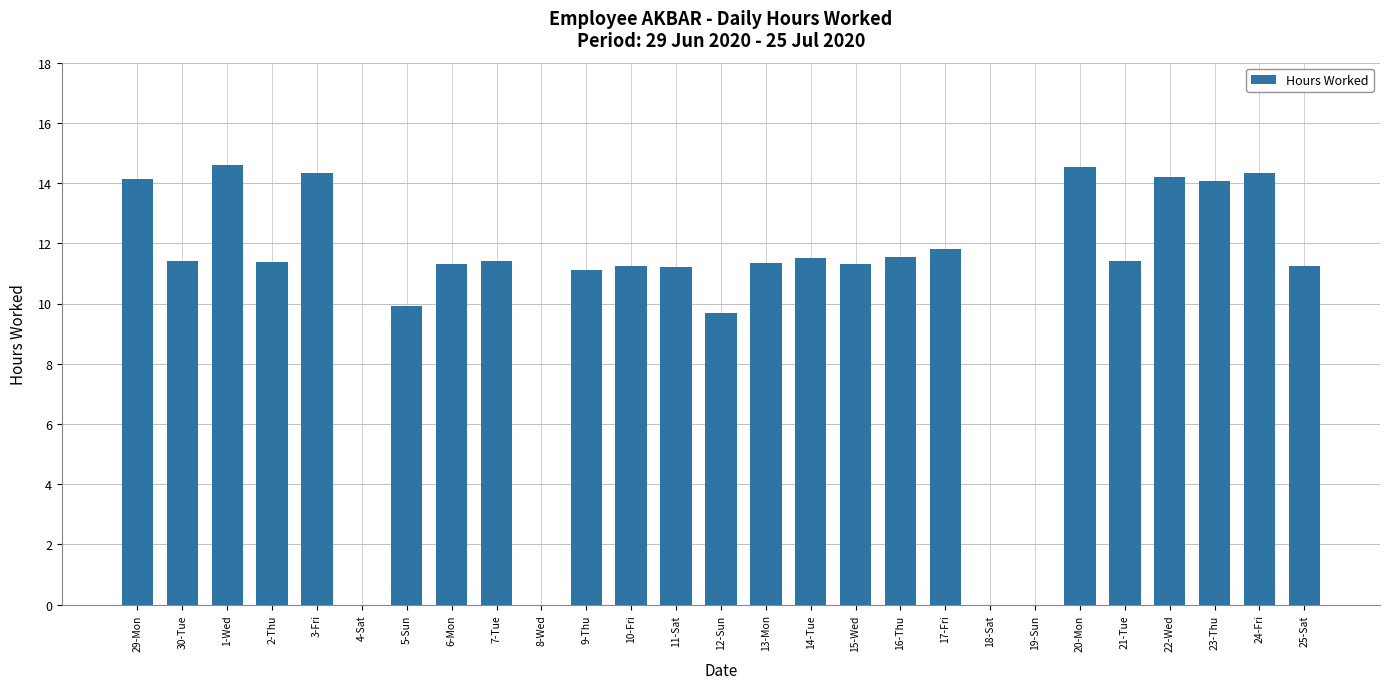

What is the sum of the values at 4-Sat and 14-Tue?

11.5